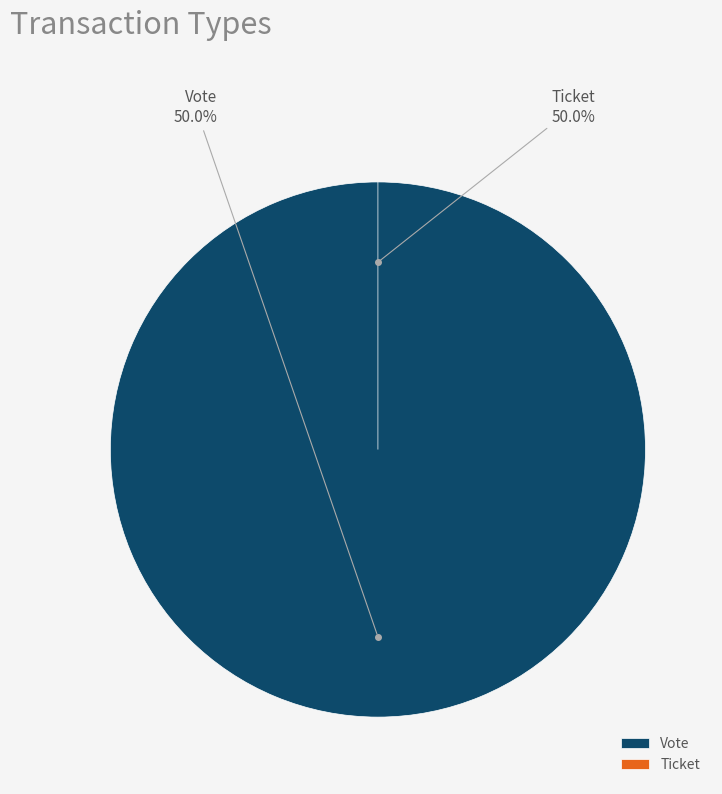

The Ticket slice represents 0% of the pie. True or false?

True